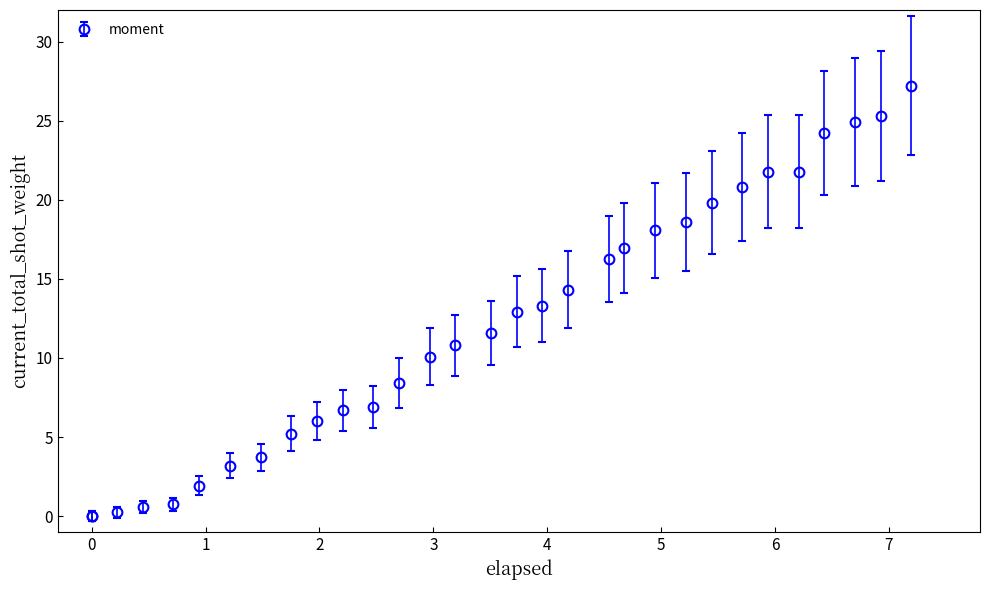

What is the difference between the second highest and minimum values?

25.3